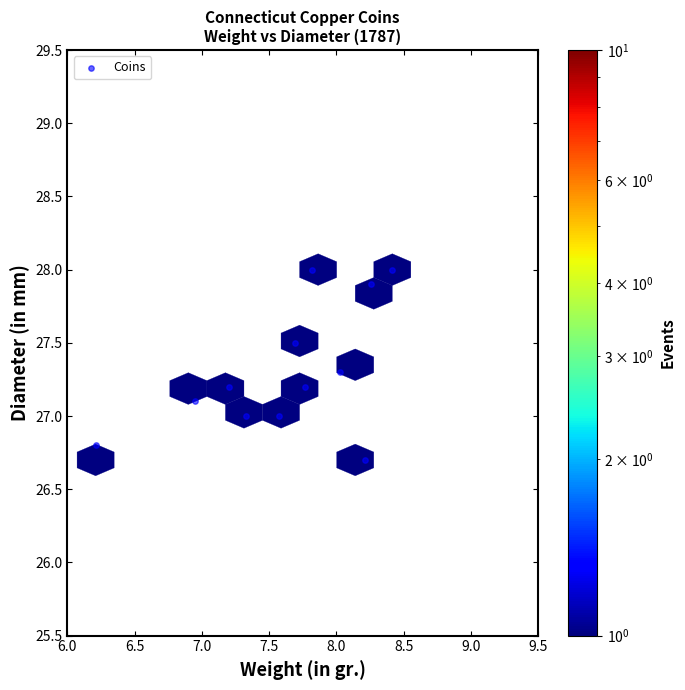

What is the average Y value?

27.3